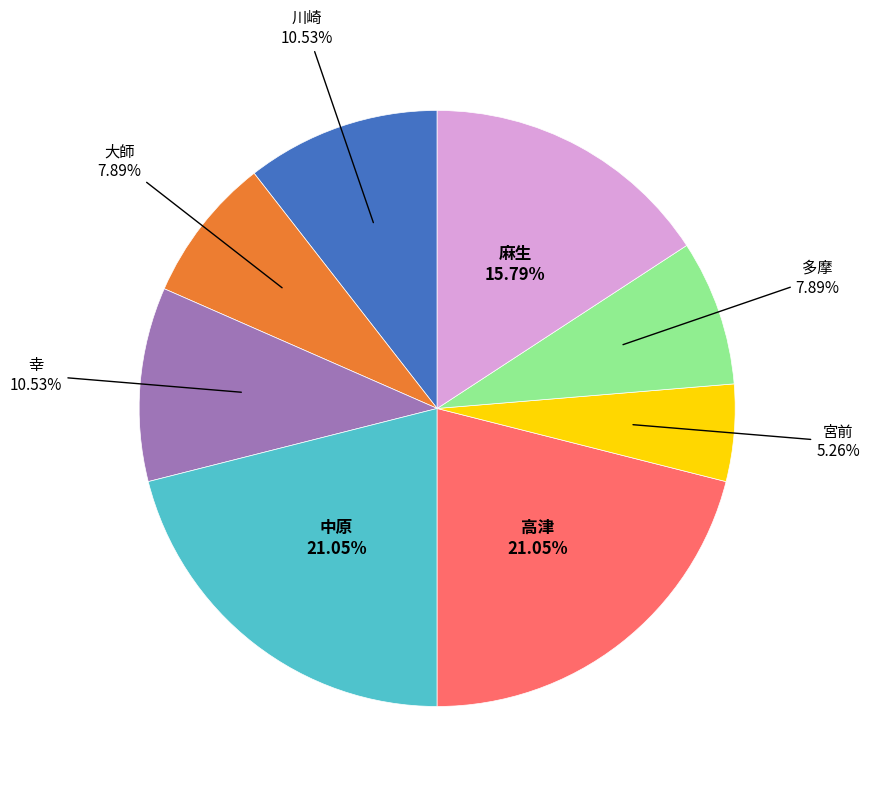

Does 宮前 account for over 50% of the chart?

No